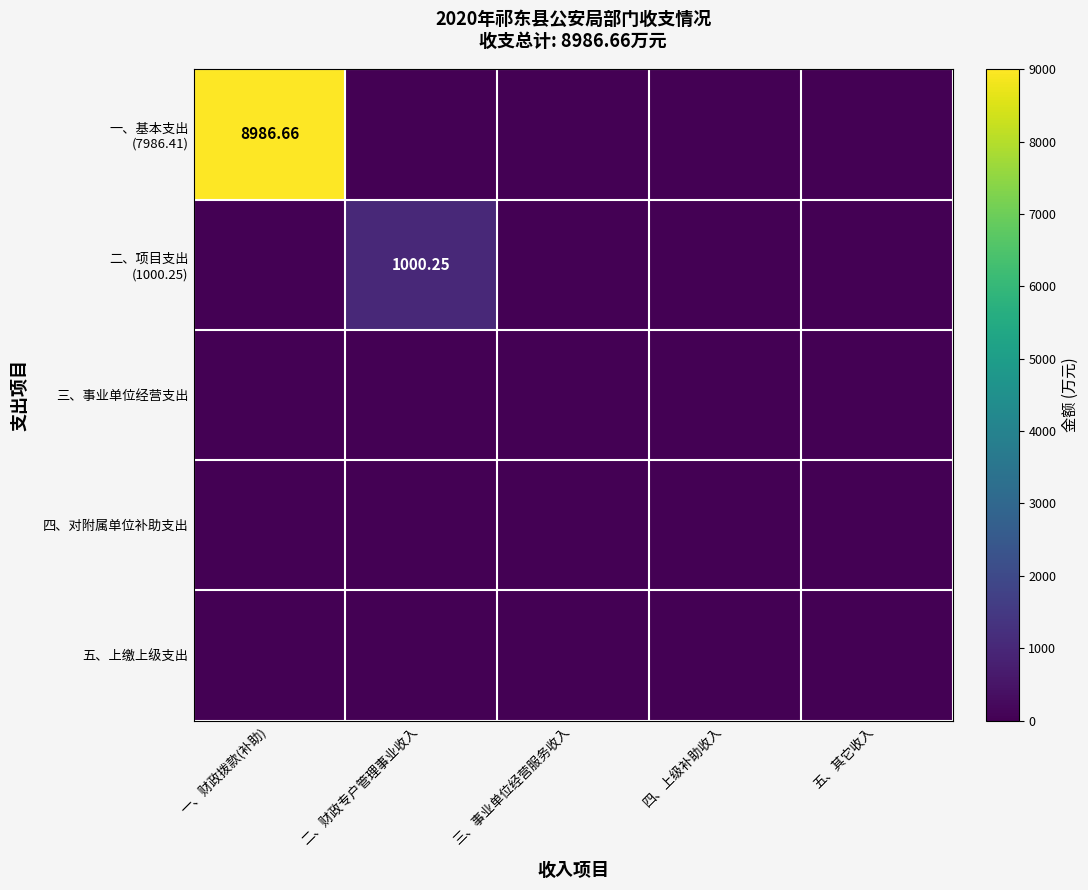

Is the value of 四、对附属单位补助支出 at 三、事业单位经营服务收入 greater than the value of 三、事业单位经营支出 at 四、上级补助收入?

No